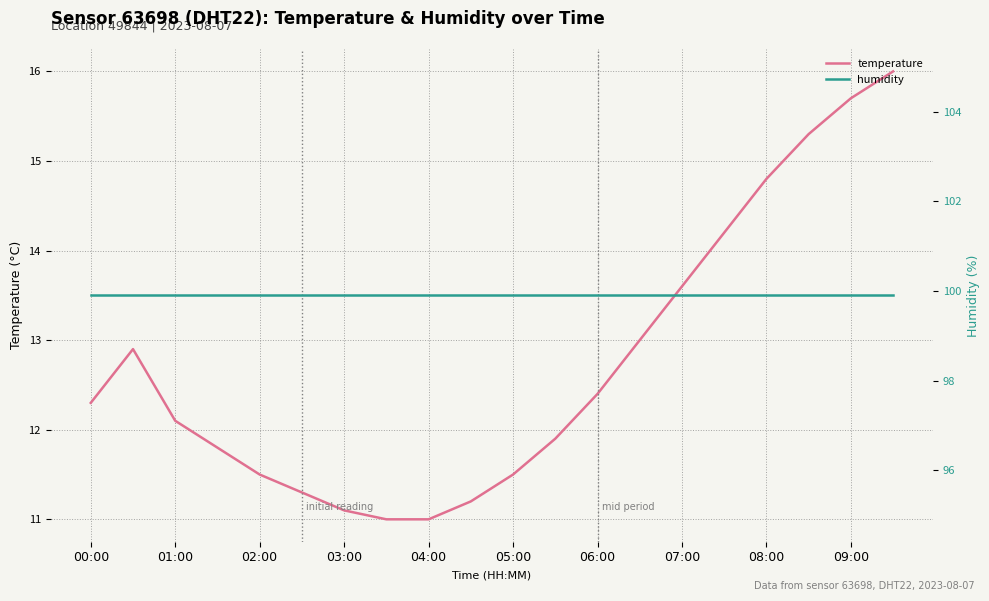

True or false: humidity and temperature intersect in this chart.

False